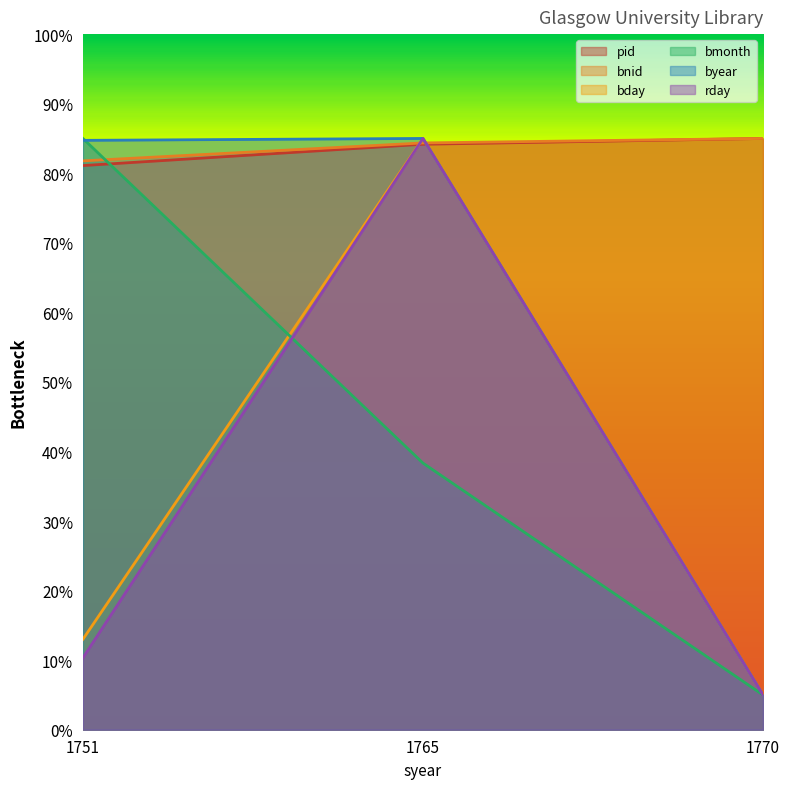

Reading left to right, transcribe all the data shown in this chart.

pid: 1751=81.1	1765=84.2	1770=85.0
bnid: 1751=81.8	1765=84.4	1770=85.0
bday: 1751=13.0	1765=85.0	1770=5.0
bmonth: 1751=85.0	1765=38.3	1770=5.0
byear: 1751=84.7	1765=85.0	1770=5.0
rday: 1751=10.3	1765=85.0	1770=5.0